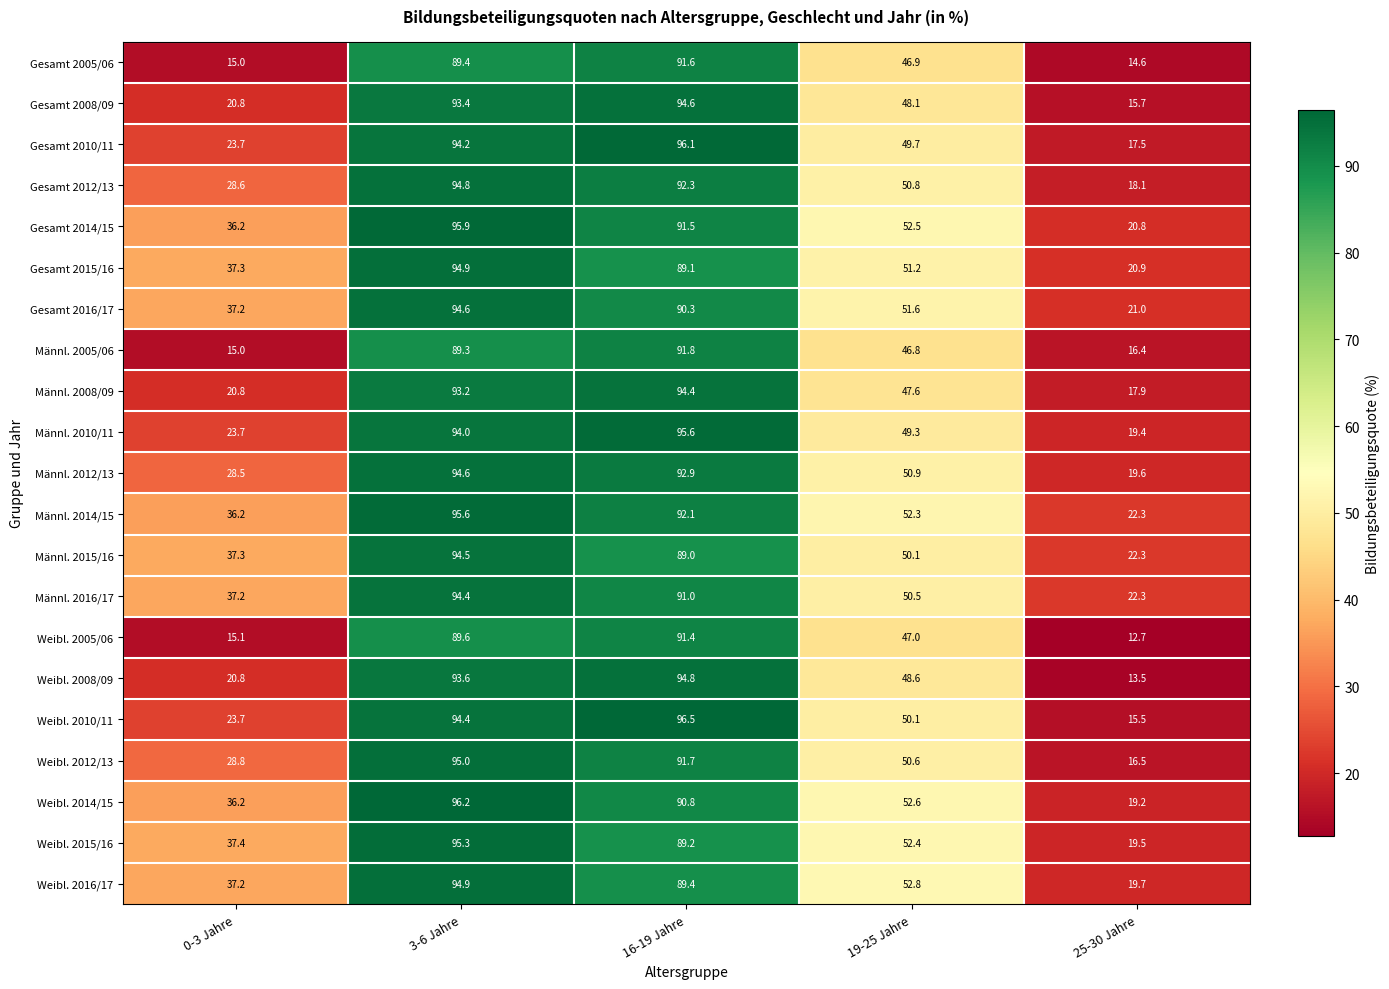

Which series has the widest spread of values?

Weibl. 2008/09